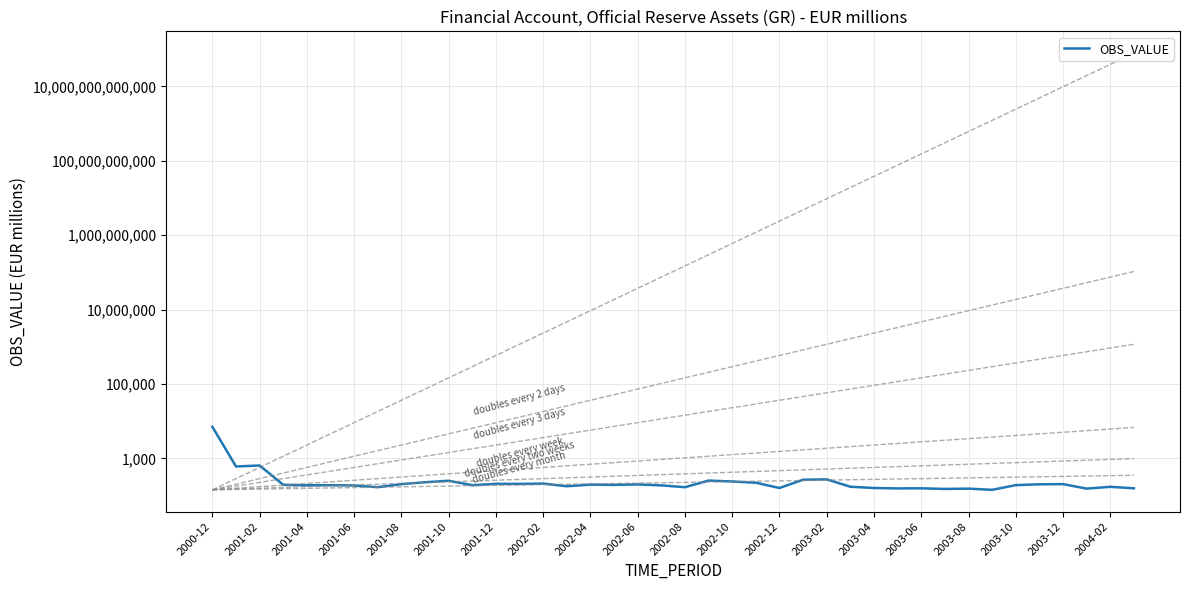

Count the number of categories in the chart.

40